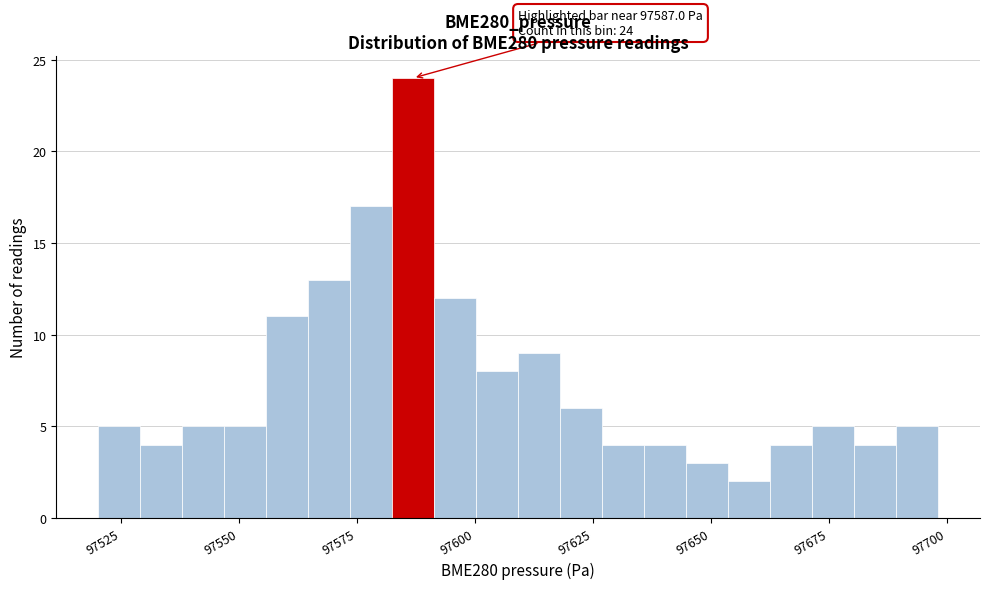

Around what value on the x-axis is the tallest bar? Give the approximate position of its centre, as read against the axis.

97585